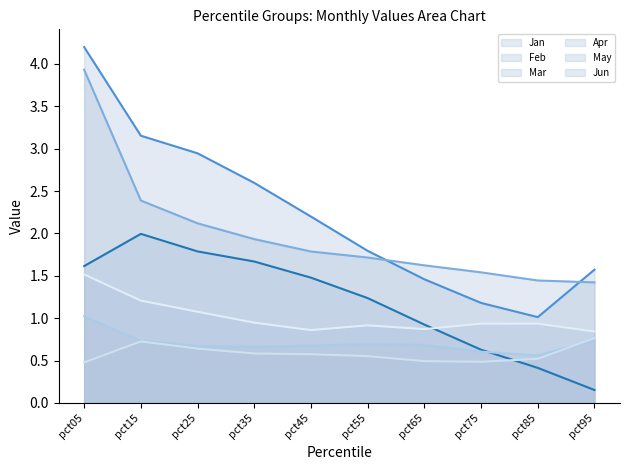

Which series has the largest total across all categories?

Feb